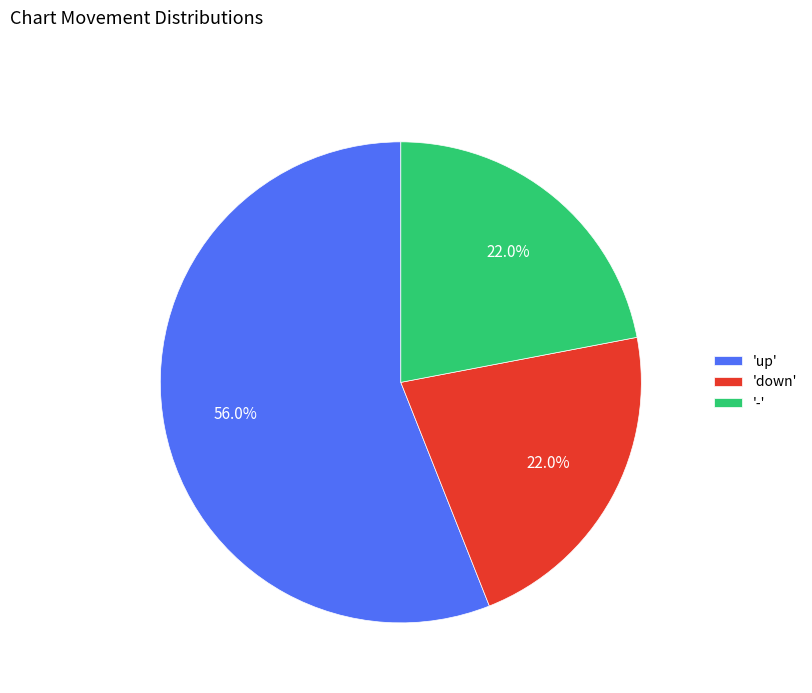

What is the total percentage of 'down' and '-'?

44.0%